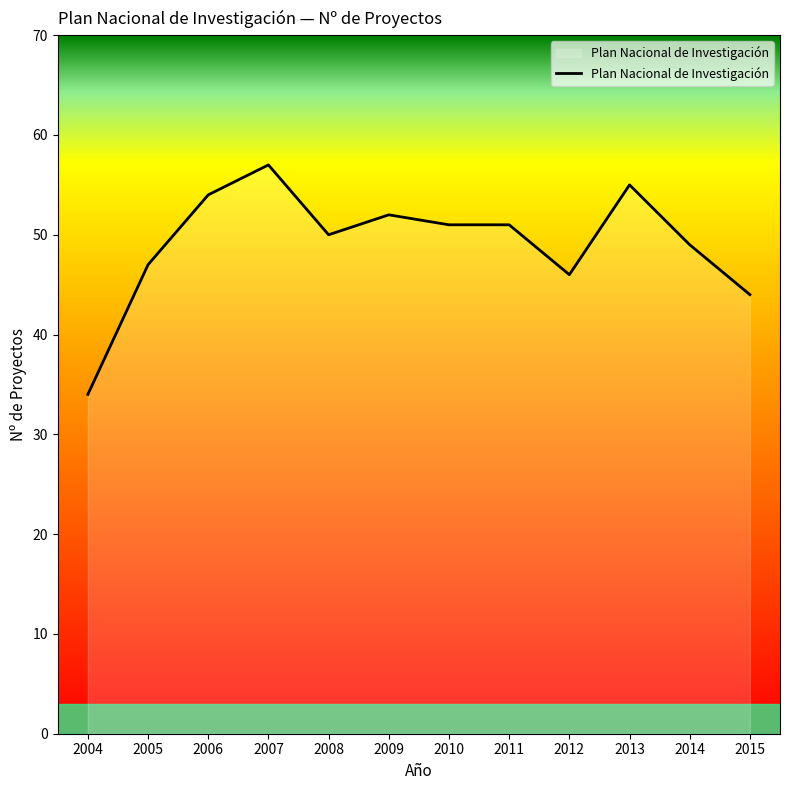

What is the difference between the maximum and minimum values?

23